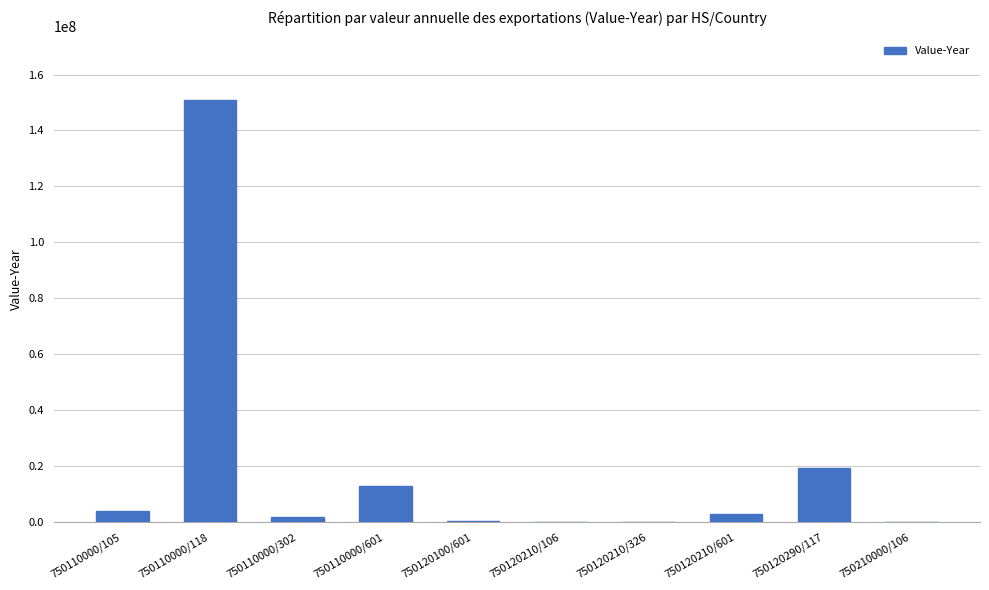

Where is the data nearest to the value 75491043?

750120290/117